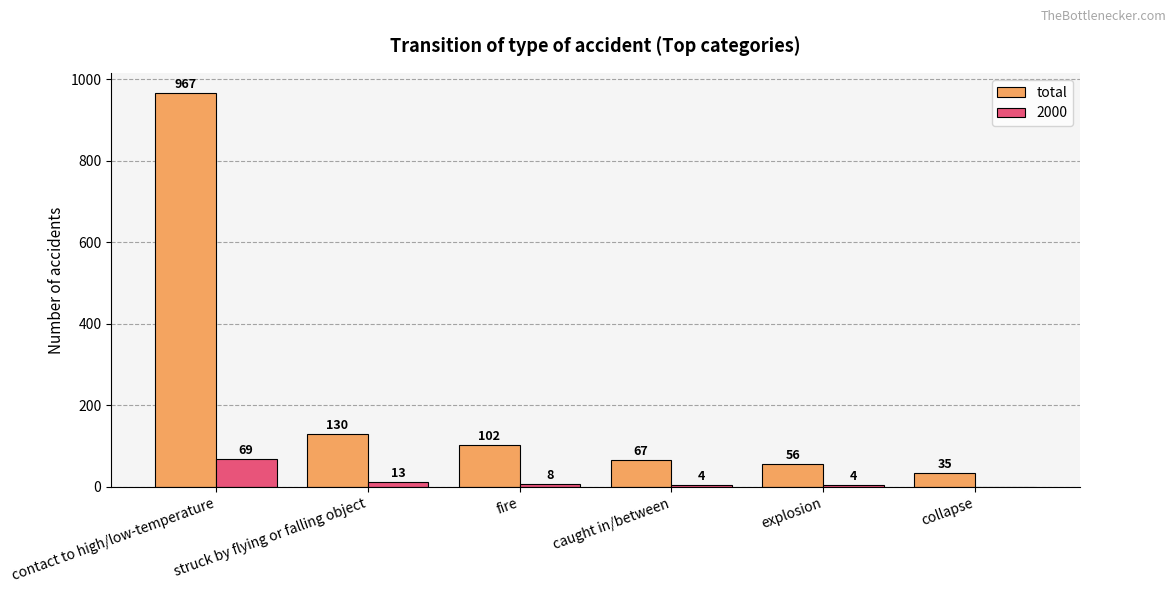

True or false: 2000 has a value of 69 at contact to high/low-temperature.

True